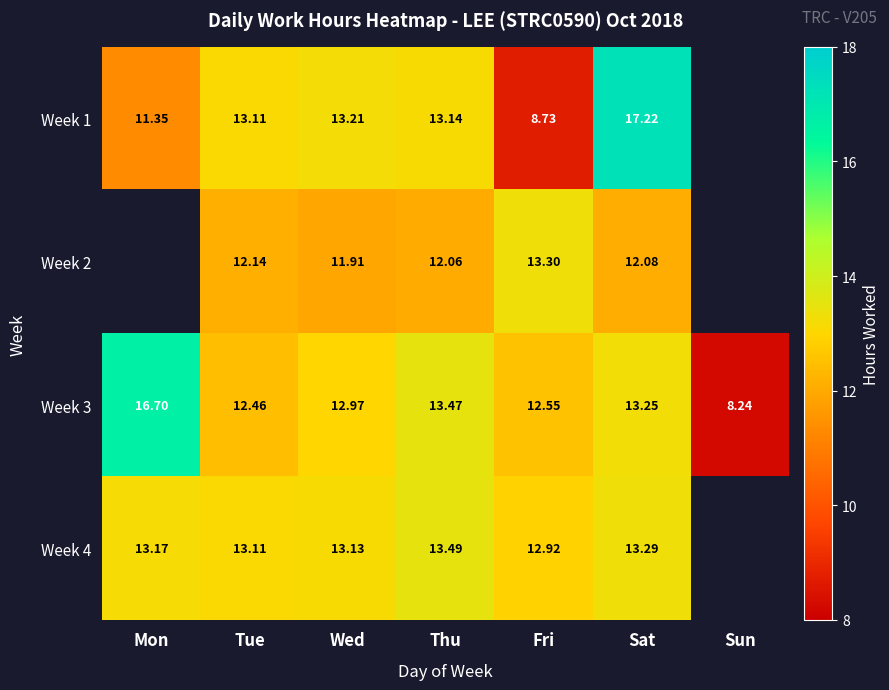

Is the value of Week 2 at Sat greater than the value of Week 4 at Wed?

No